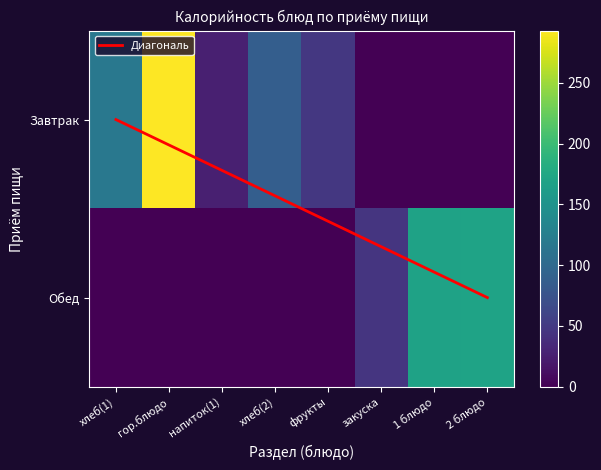

The value of Завтрак at фрукты is 47.0. True or false?

True